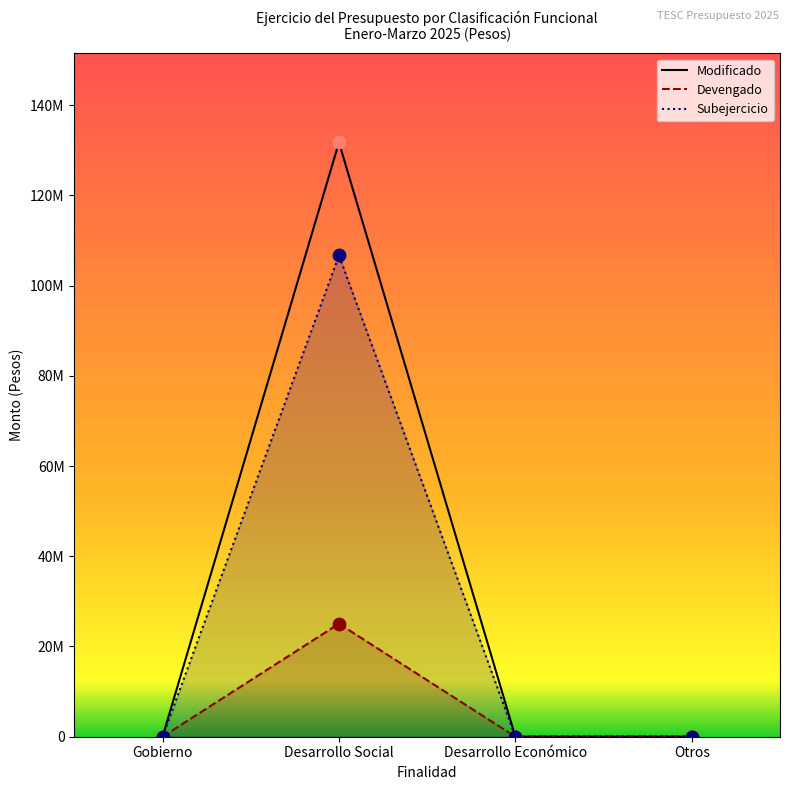

Which has a higher value, Desarrollo Económico or Otros?

Desarrollo Económico